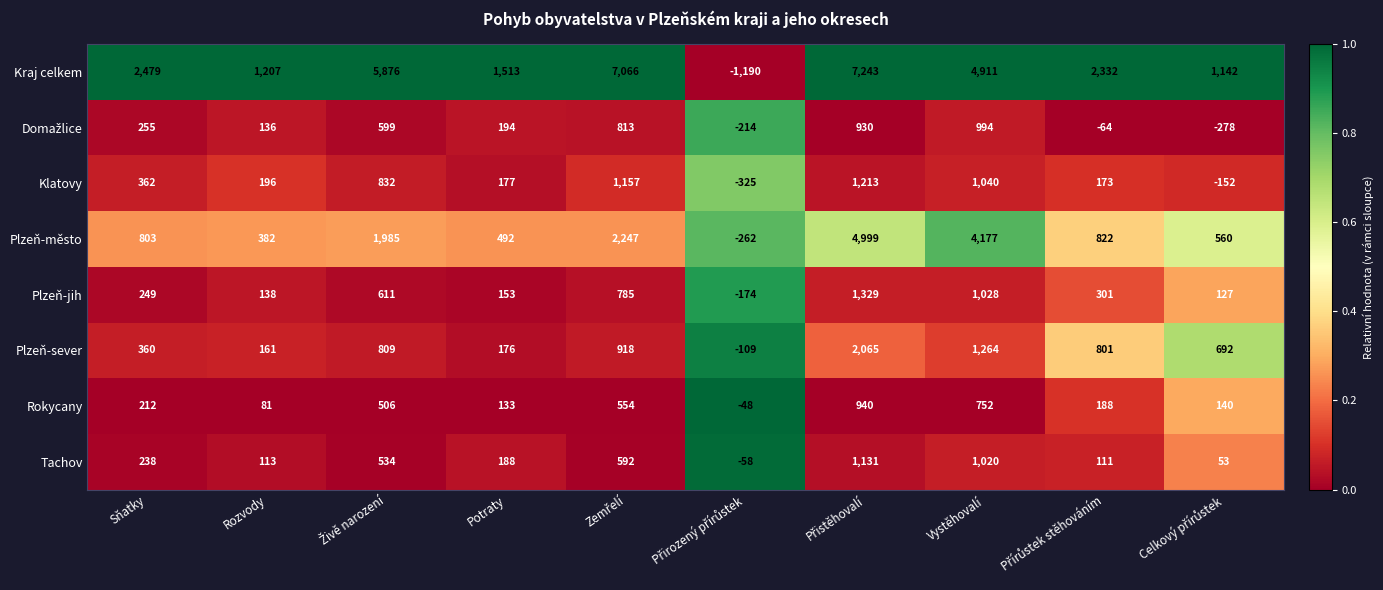

What is the greatest value displayed?

7243